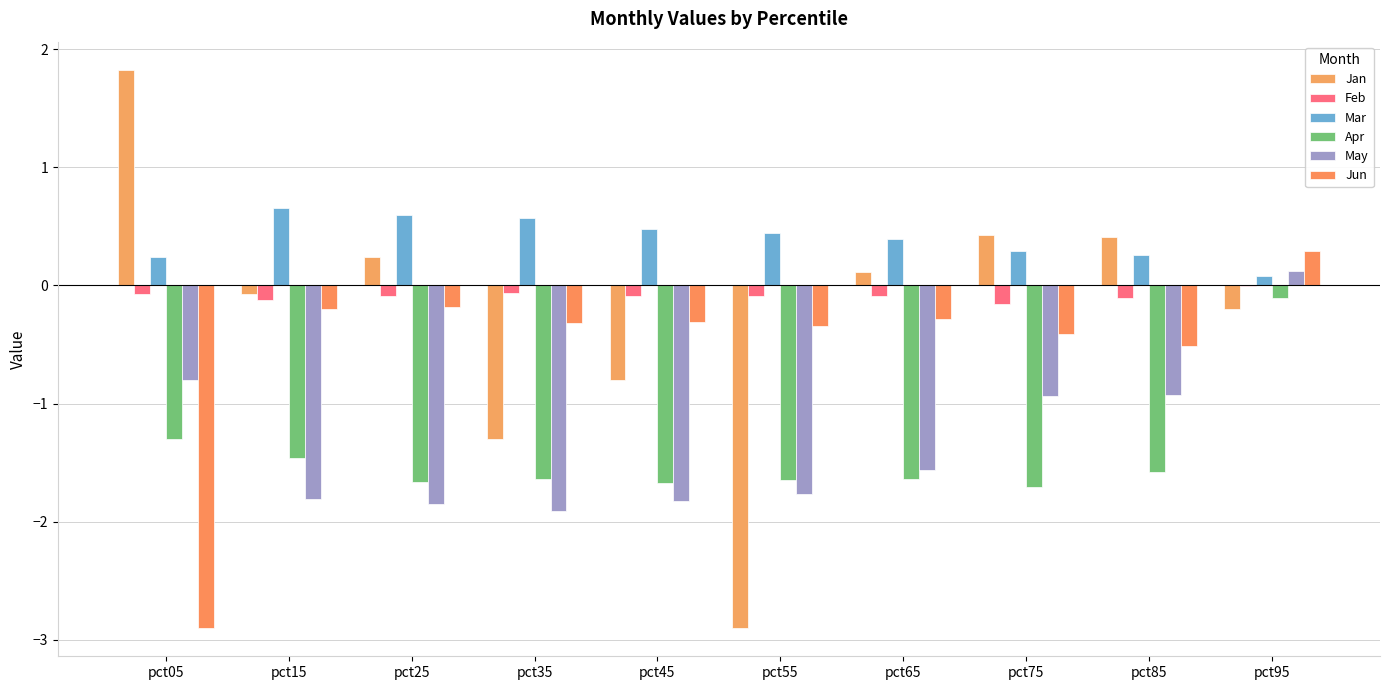

Rank the series at pct75 from lowest to highest value.

Apr, May, Jun, Feb, Mar, Jan